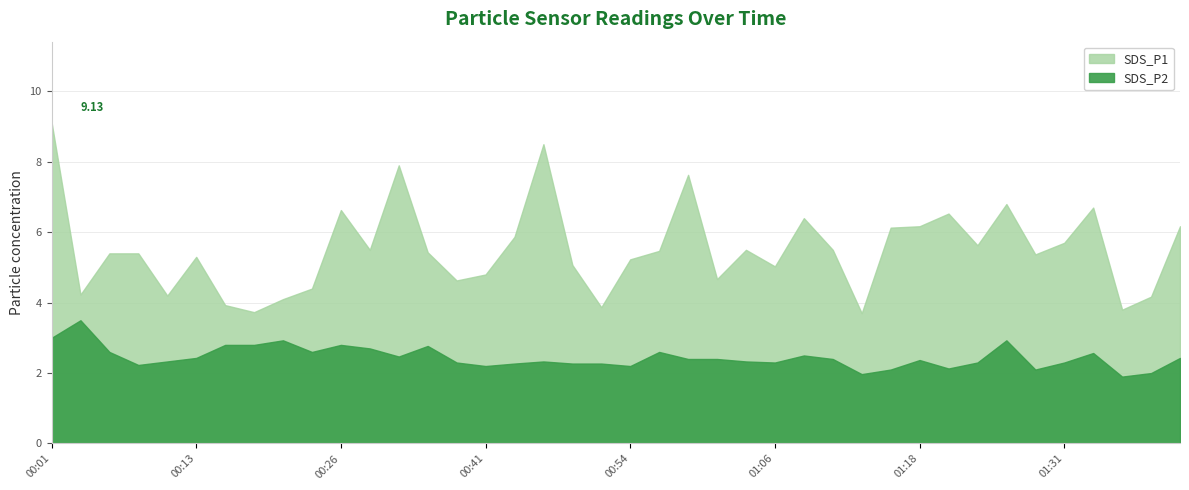

Is it true that SDS_P2 equals 2.4 at 00:13?

True